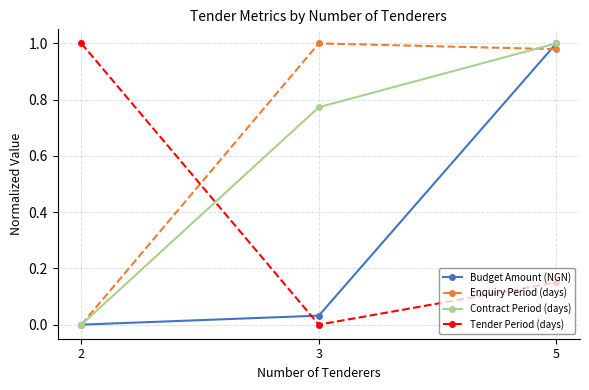

The Enquiry Period (days) series shows 0.3 at 3. True or false?

False